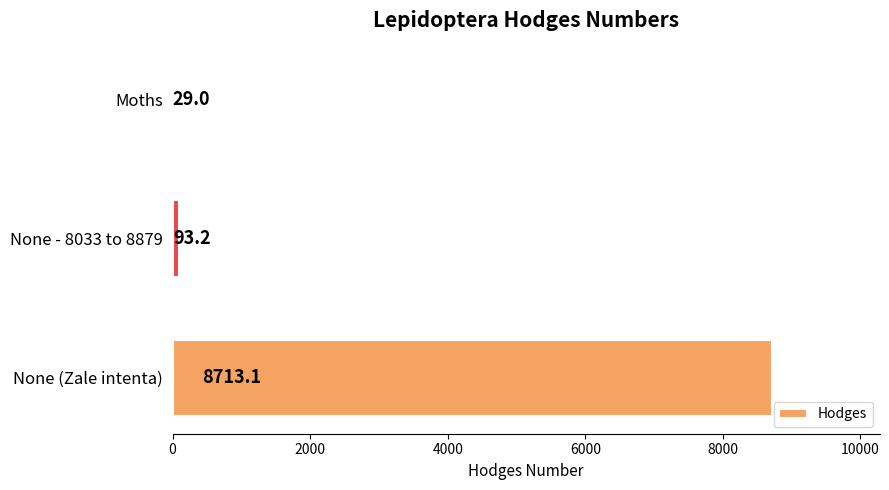

How many distinct data groups are displayed?

1